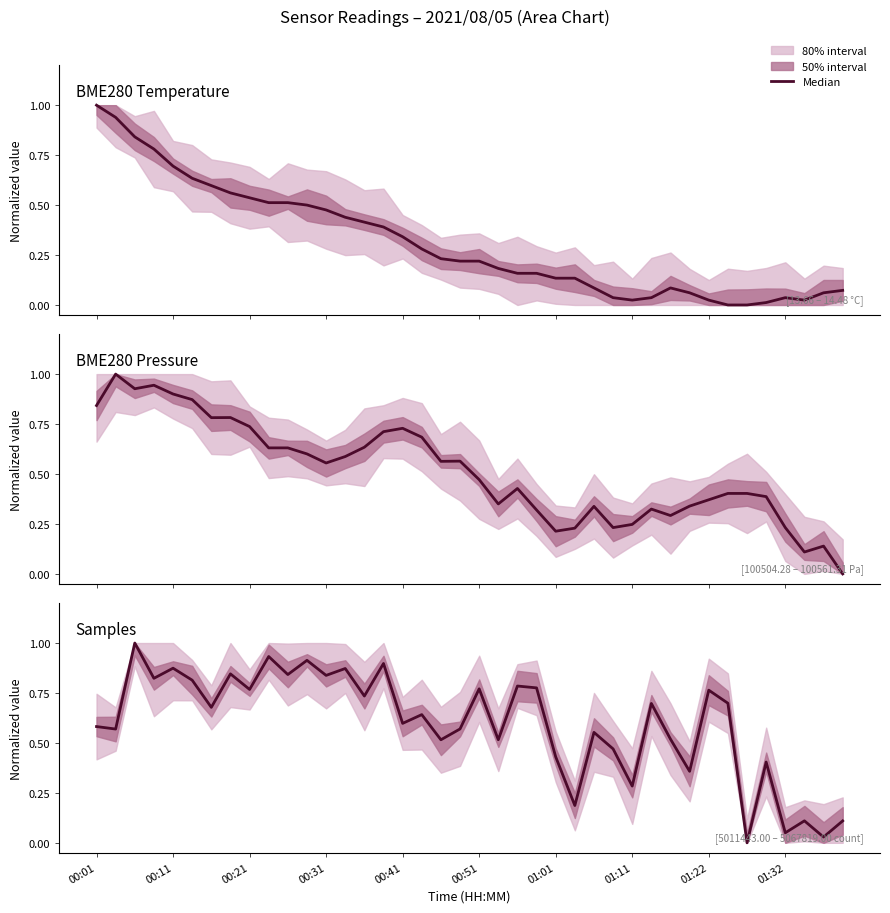

What value does the data have at 37?

0.1